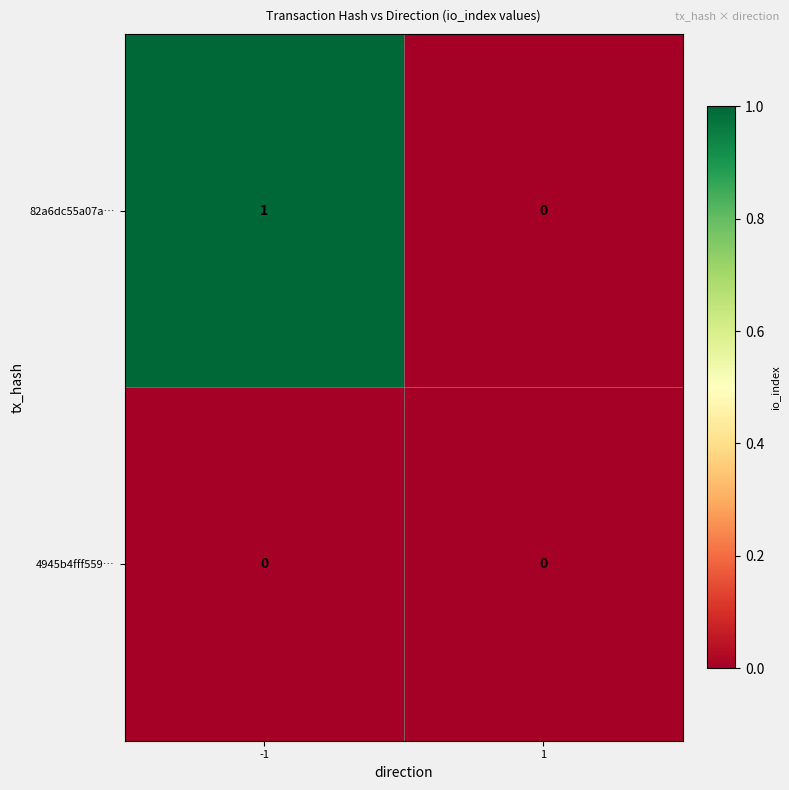

Rank the series by their average value, from lowest to highest.

4945b4fff559…, 82a6dc55a07a…